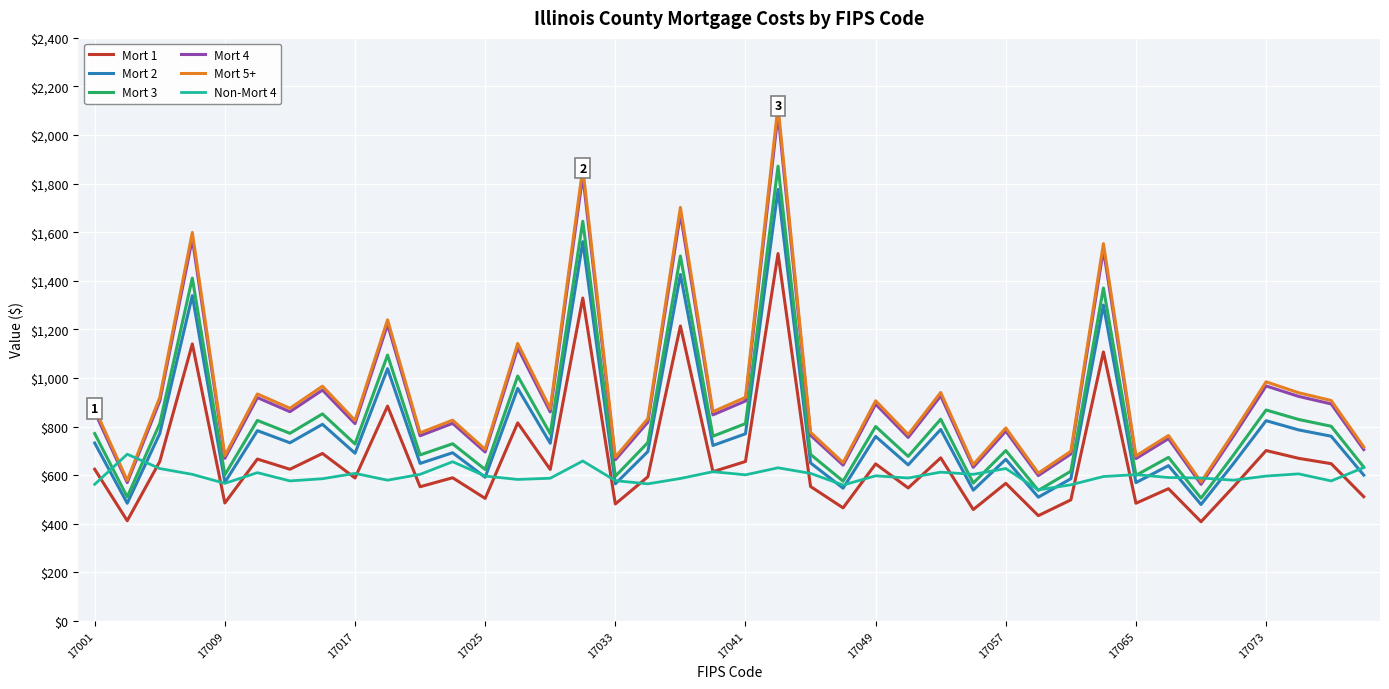

Which series has the largest range (max minus min)?

Mort 5+